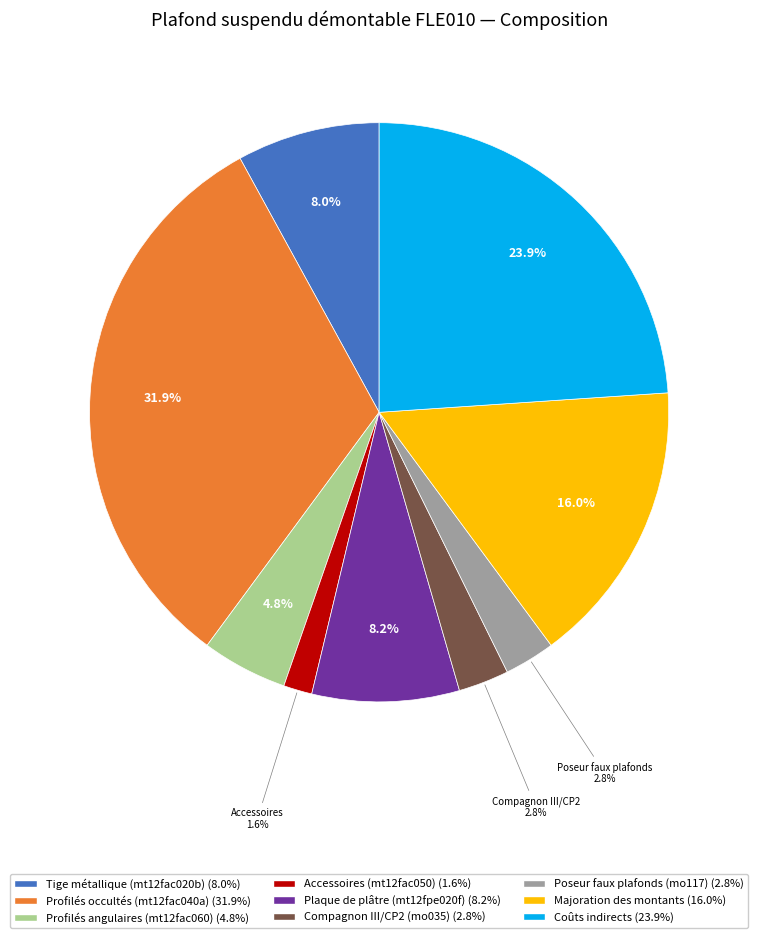

To the nearest percent, what is the average slice percentage?

11%